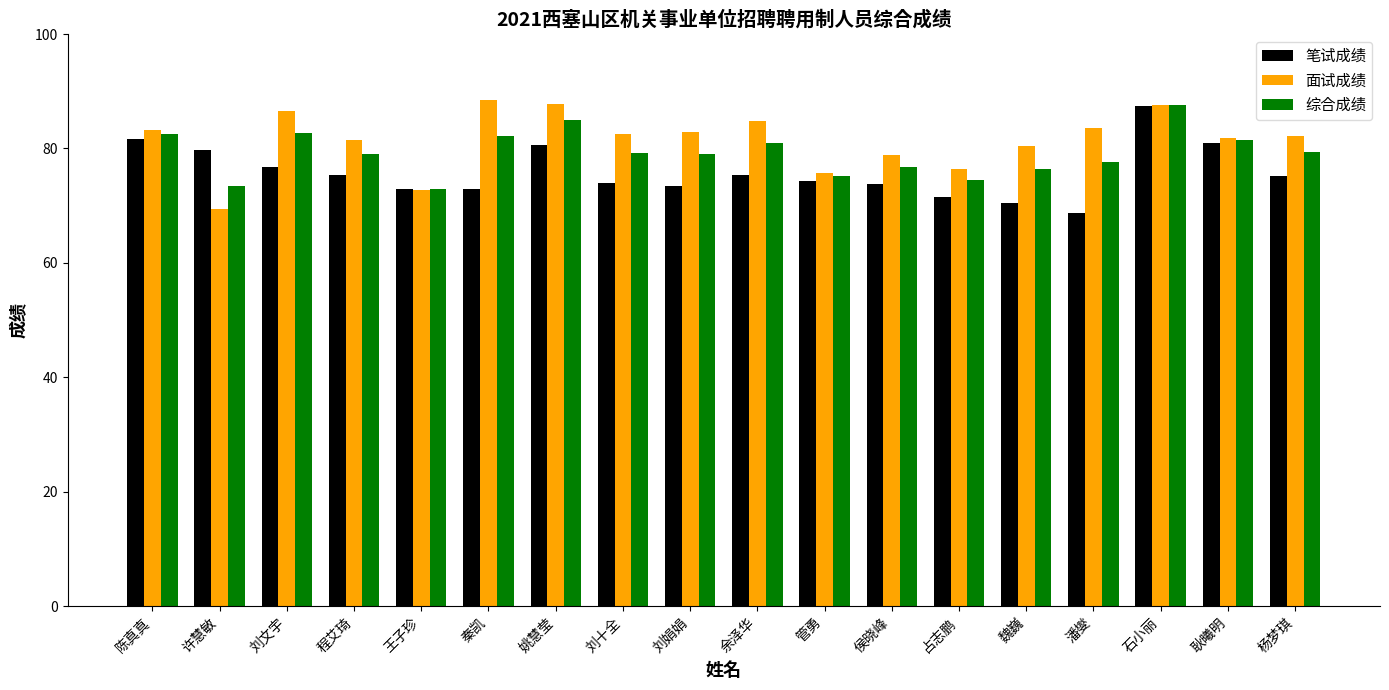

The 笔试成绩 series shows 73.4 at 刘娟娟. True or false?

True